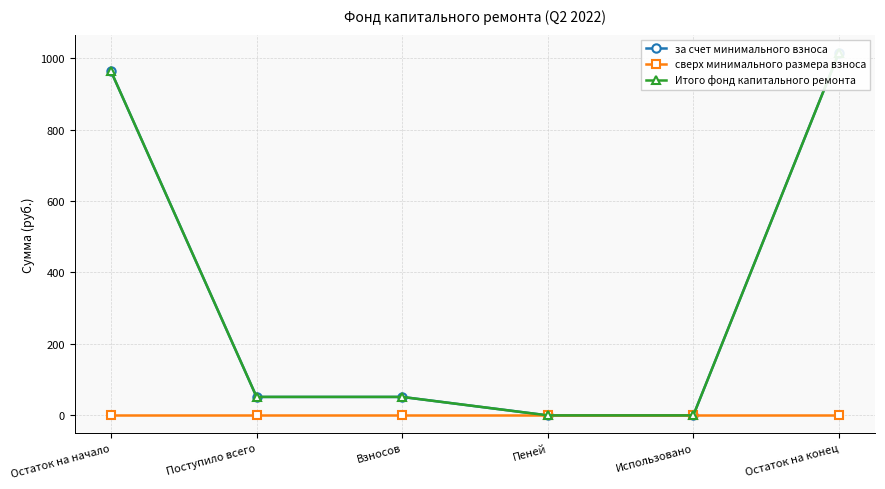

What is the label of the 4th point from the left?

Пеней